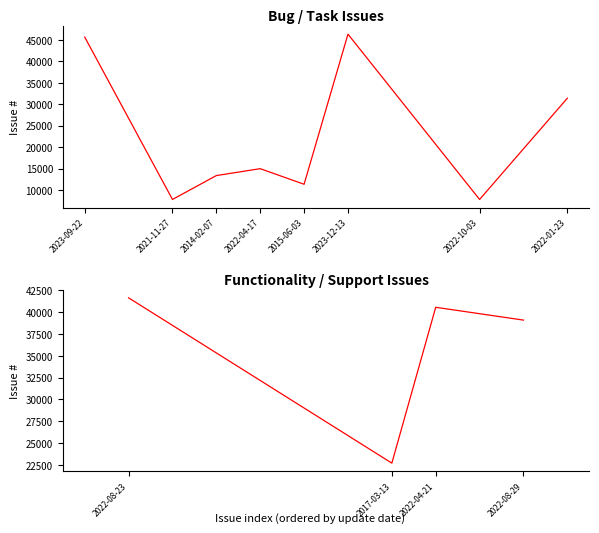

What is the average value?

26918